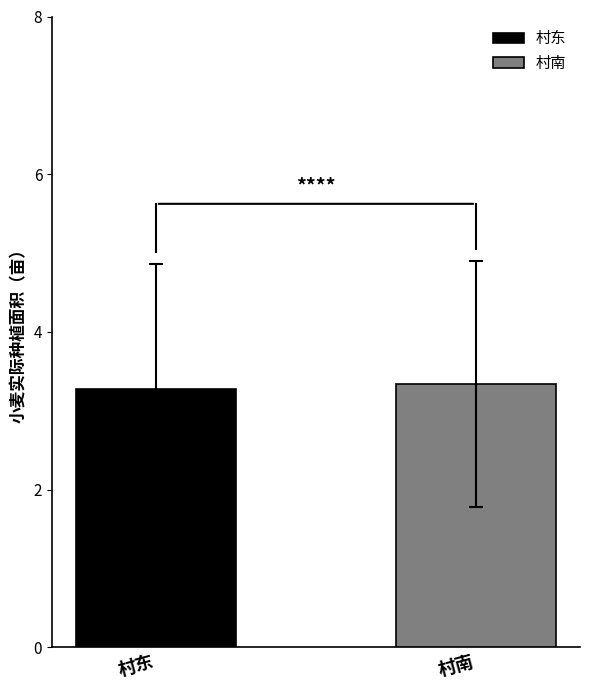

List the series in order of their overall mean, highest first.

村南, 村东